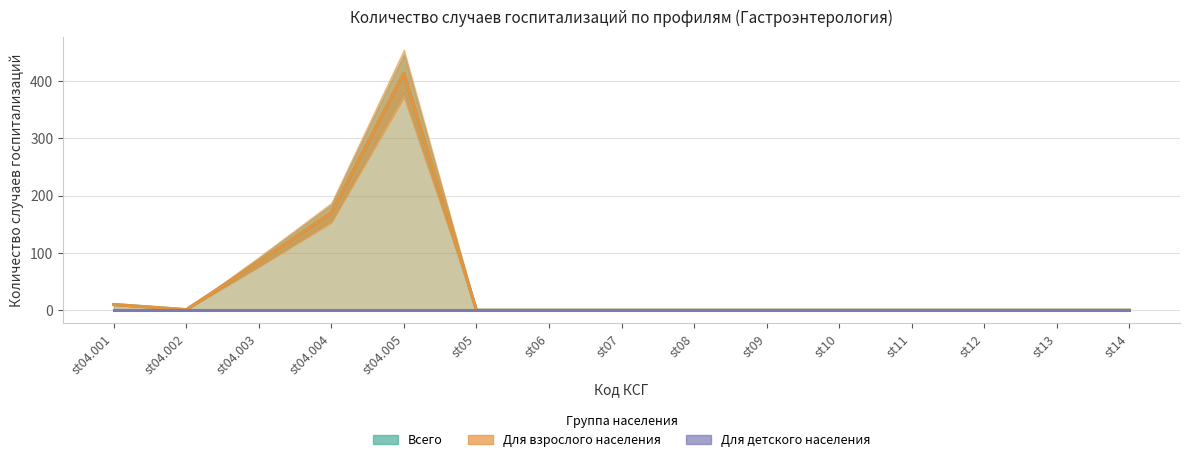

True or false: Для детского населения and Всего intersect in this chart.

False